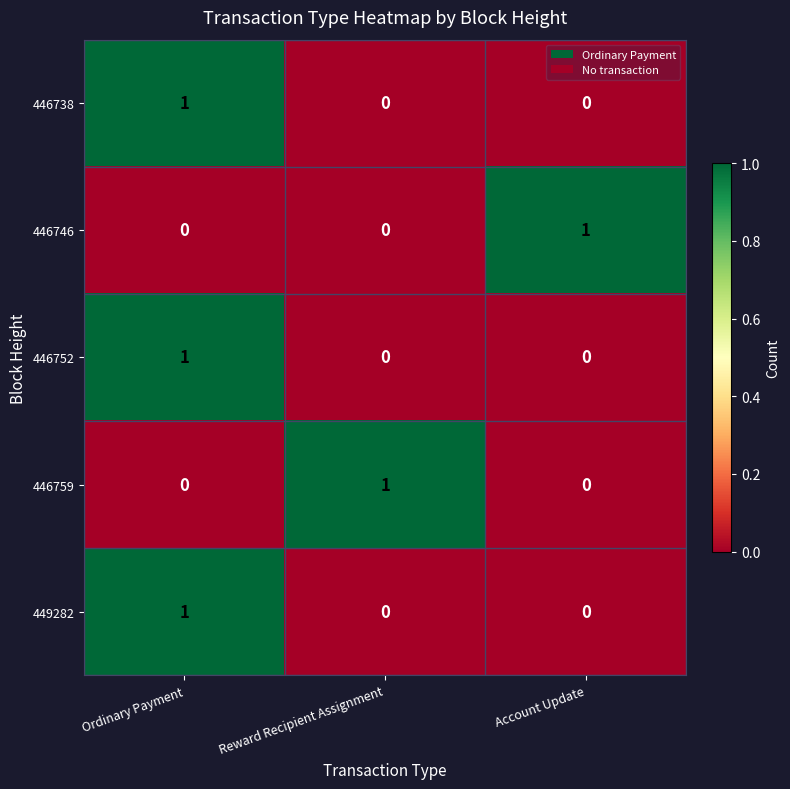

The value of 446752 at Account Update is 0. True or false?

True